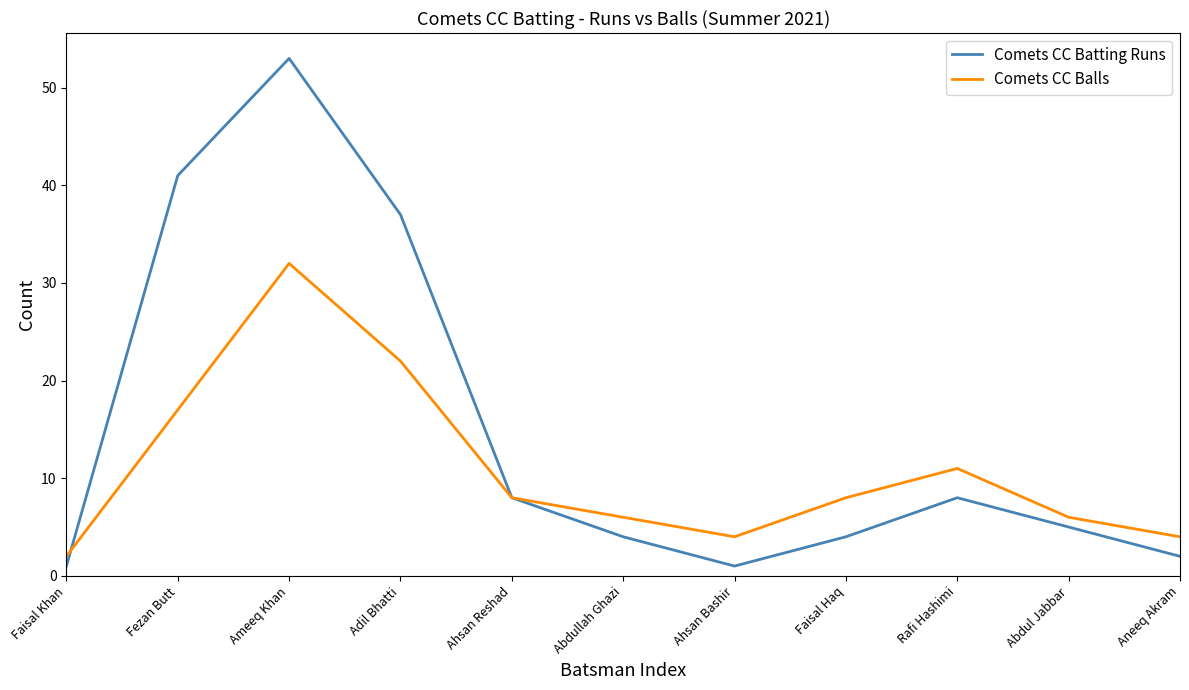

Is it true that Comets CC Balls equals 32 at Ameeq Khan?

True